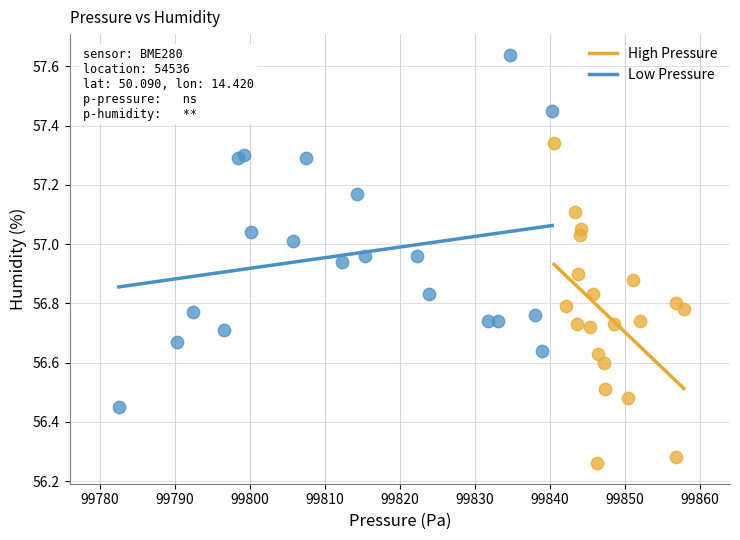

Which series contains the lowest Y value?

High Pressure